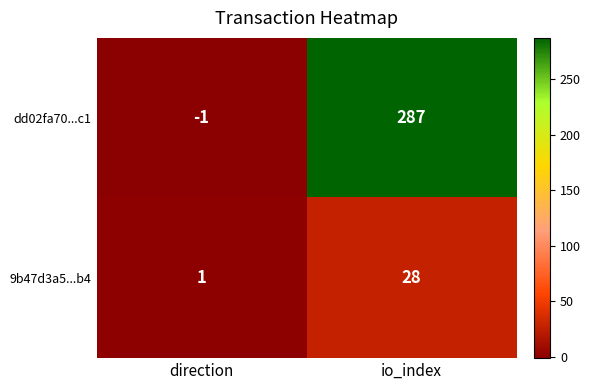

Which series has the largest total across all categories?

dd02fa70...c1